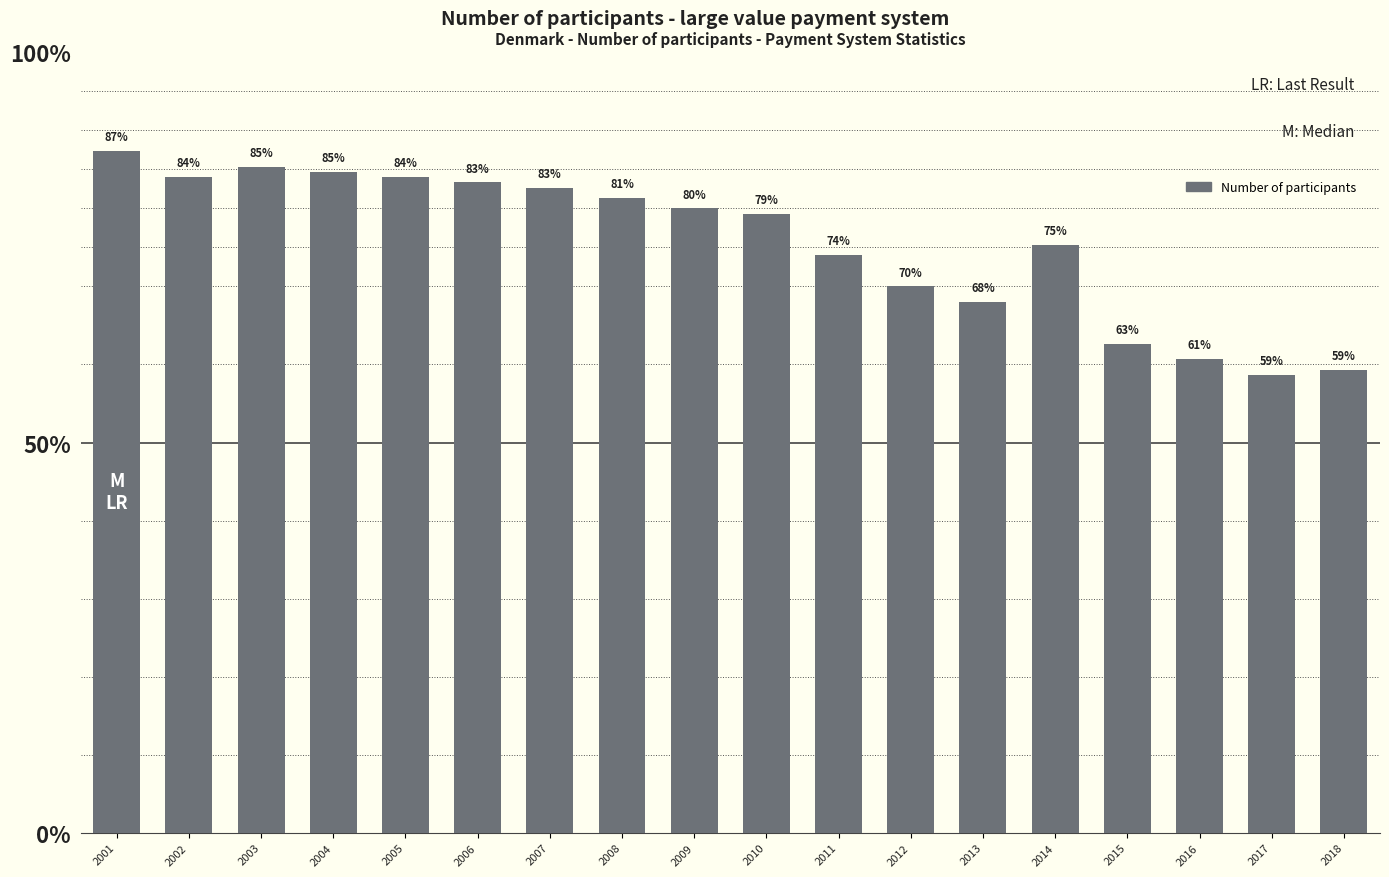

Are the bars horizontal?

No